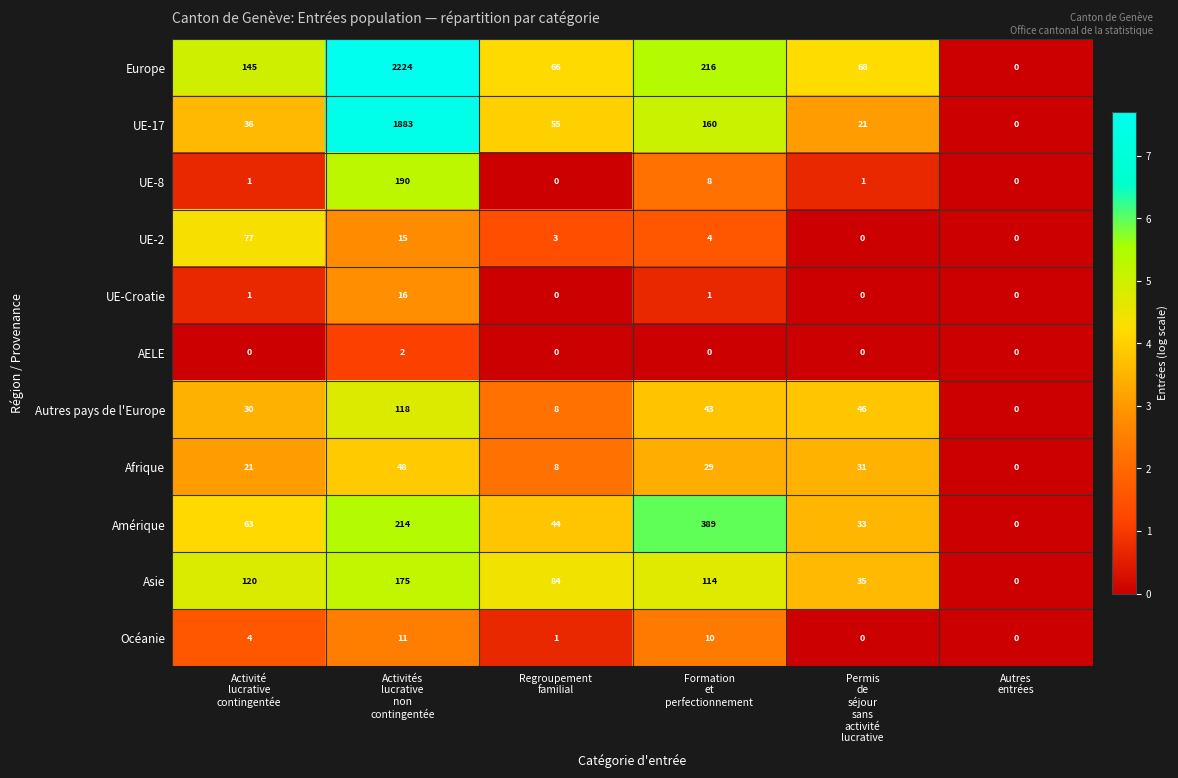

Count the number of categories in the chart.

6